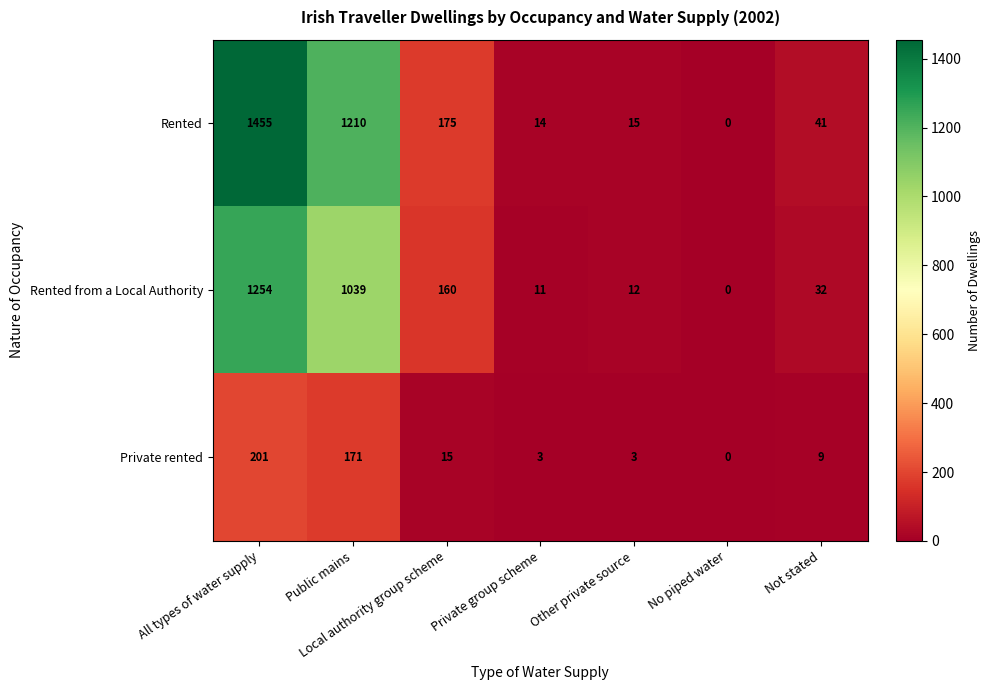

How many values in Rented are above zero?

6